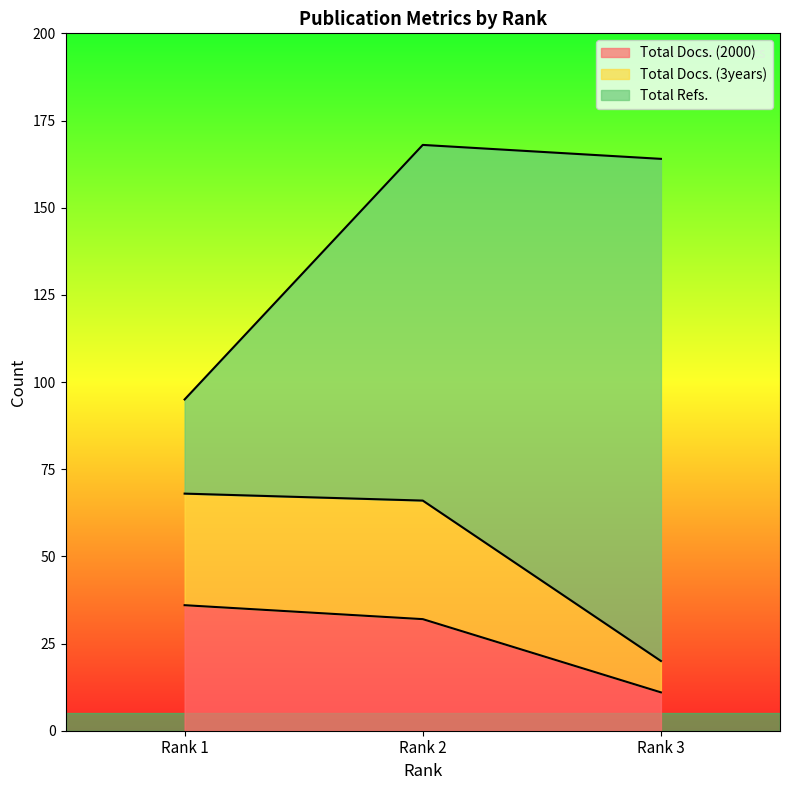

What is the value of the Total Docs. (2000) point at the 1st from the left?

36